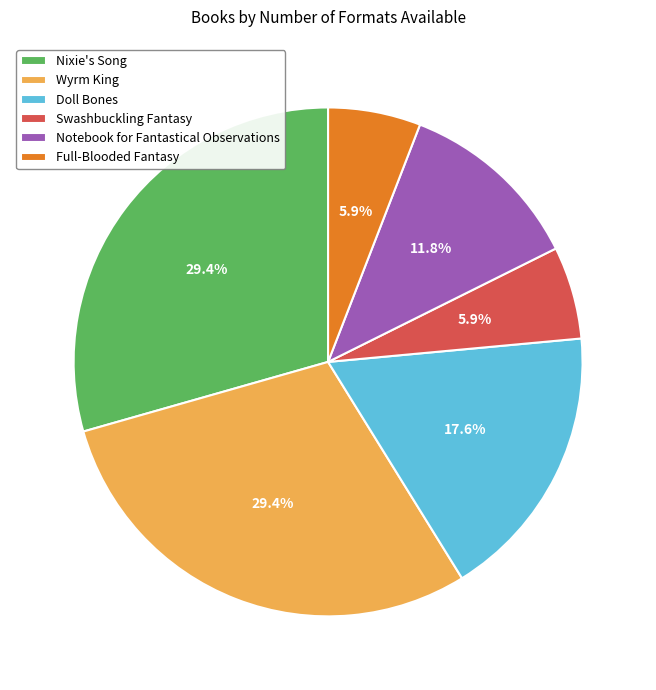

The Nixie's Song slice represents 29% of the pie. True or false?

True